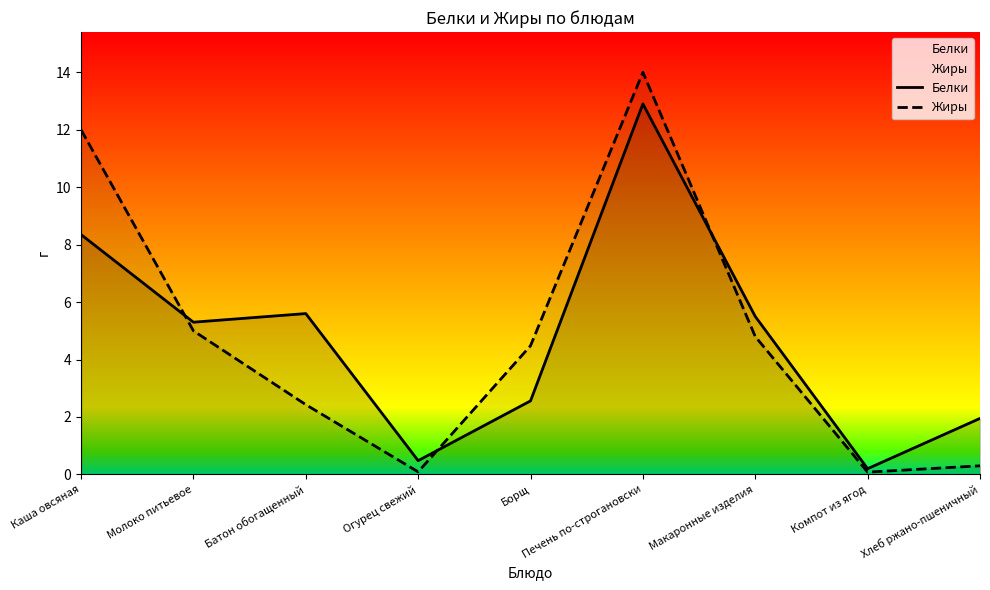

What is the total value across all series at Борщ?

7.0